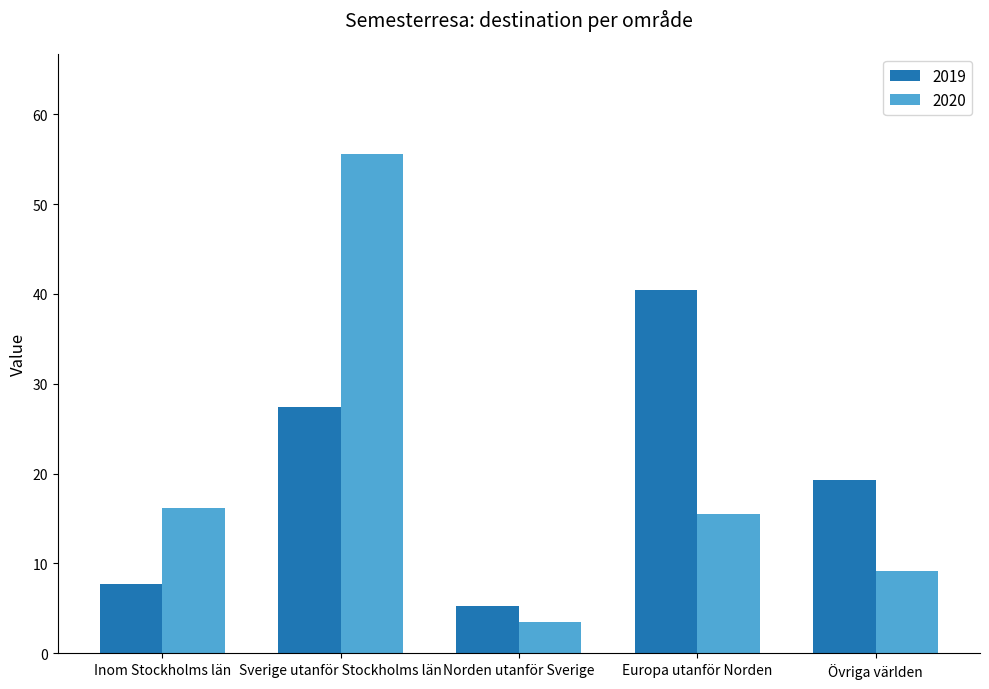

At which label is 2019 closest to 22?

Övriga världen